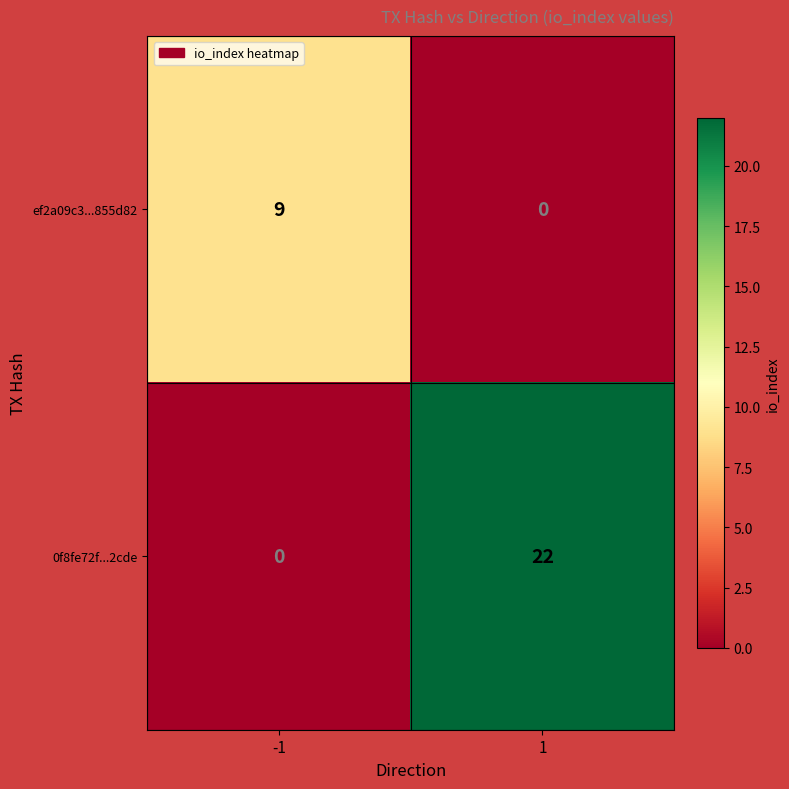

What is the maximum value for ef2a09c3...855d82?

9